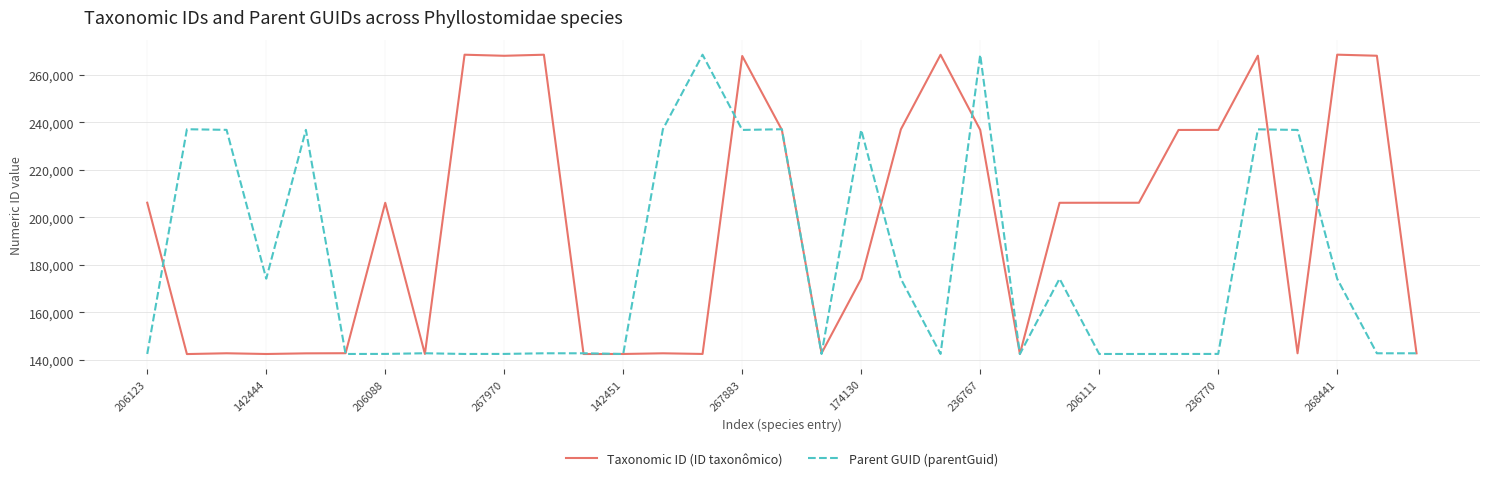

What is the lowest value of the Taxonomic ID (ID taxonômico) series?

142416